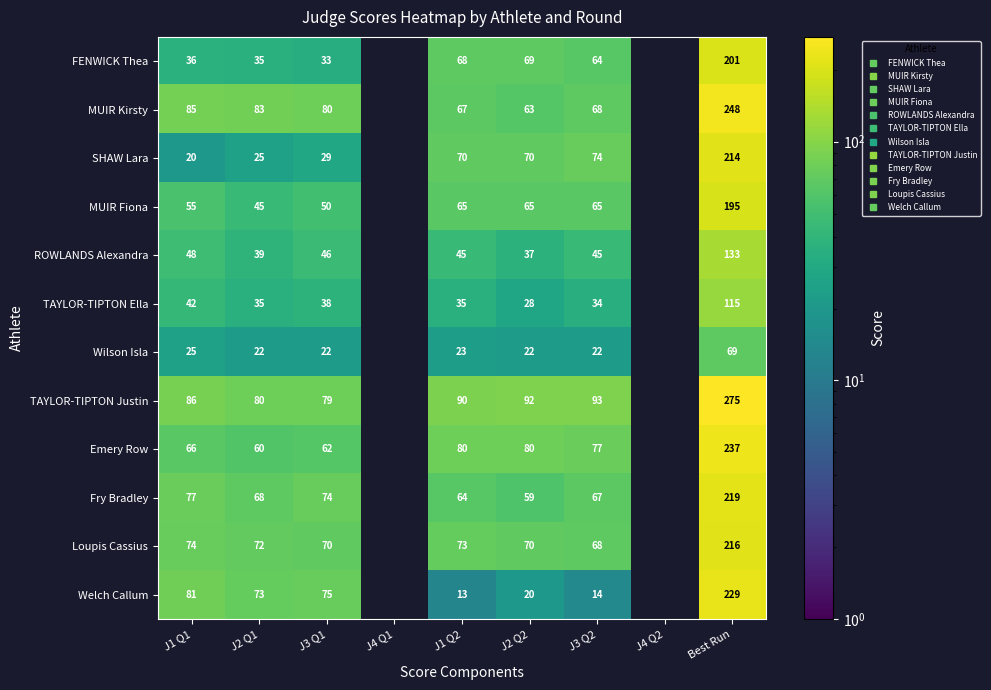

At J3 Q2, list the series in order from smallest to largest.

Welch Callum, Wilson Isla, TAYLOR-TIPTON Ella, ROWLANDS Alexandra, FENWICK Thea, MUIR Fiona, Fry Bradley, MUIR Kirsty, Loupis Cassius, SHAW Lara, Emery Row, TAYLOR-TIPTON Justin